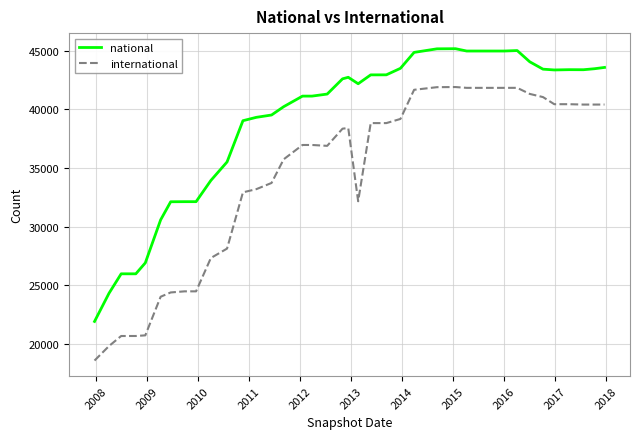

True or false: international and national intersect in this chart.

False